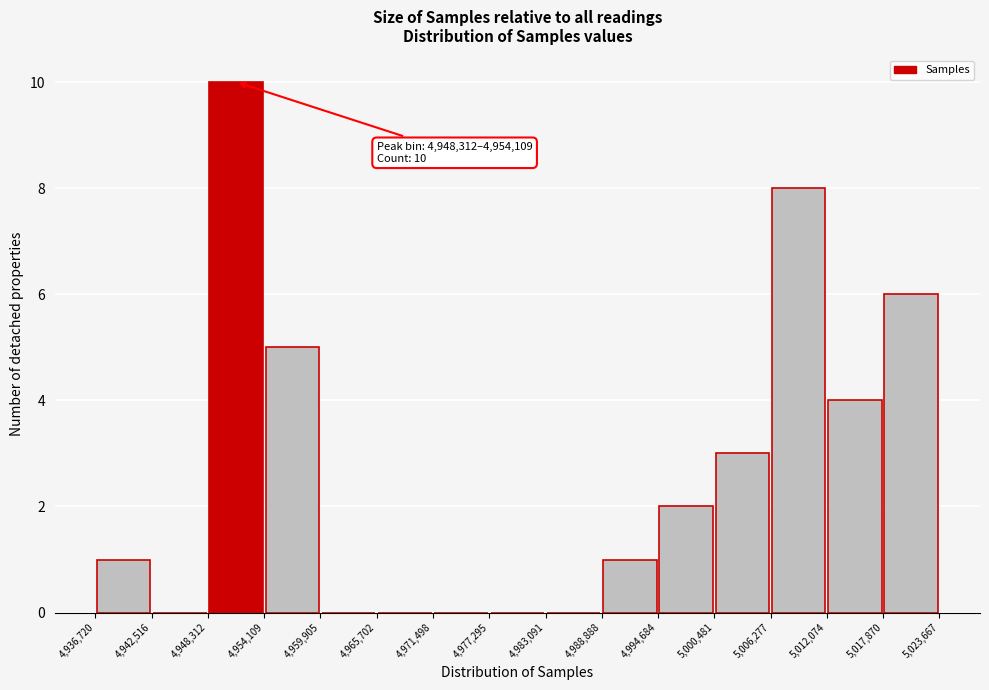

Which range on the x-axis has the tallest bar?

4,948,312 to 4,954,109